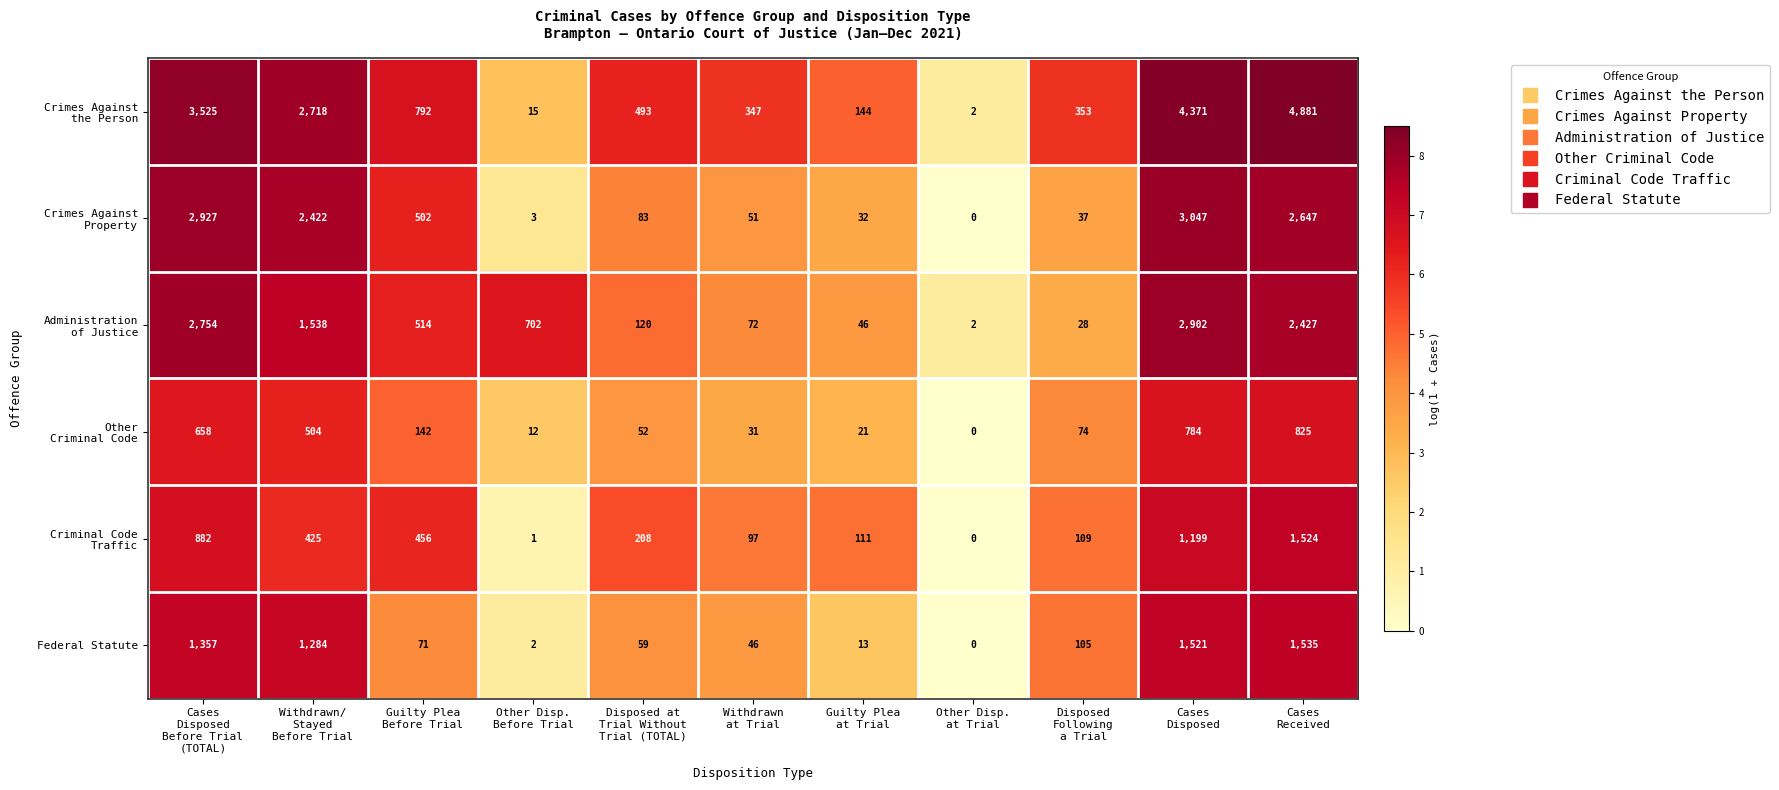

What is the greatest value displayed?

4881